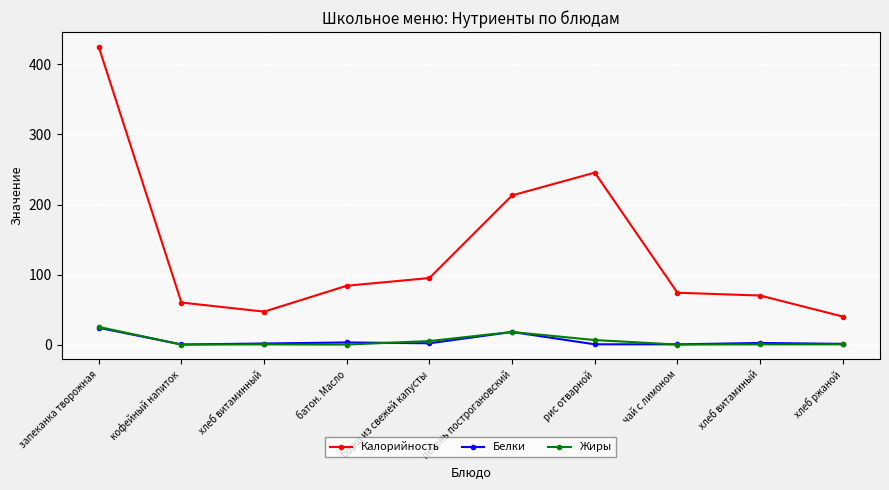

What is the sum of the Жиры values at запеканка творожная and чай с лимоном?

25.2